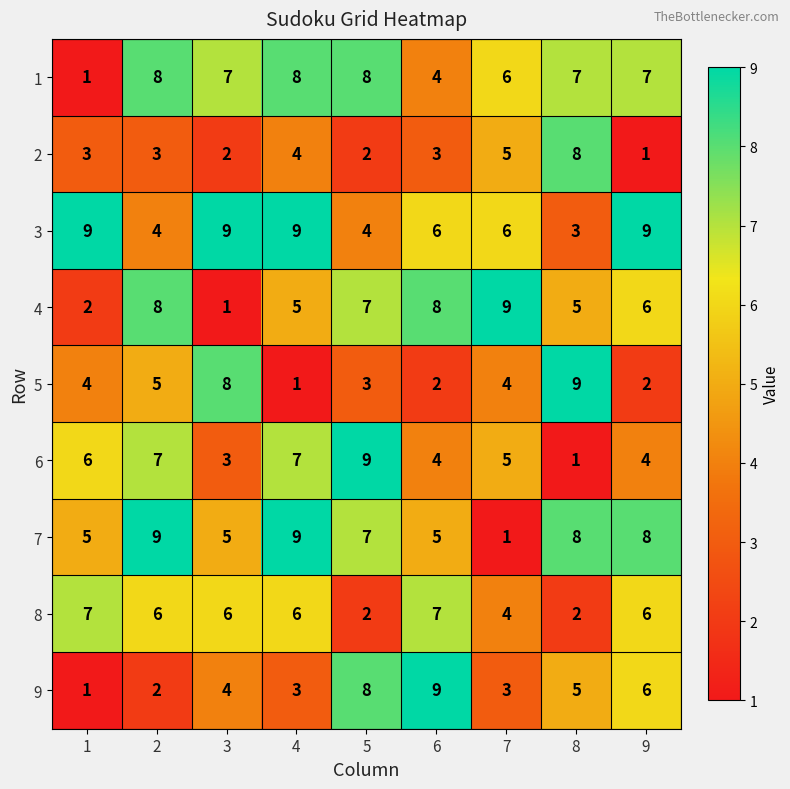

The 8 series shows 7 at 1. True or false?

True